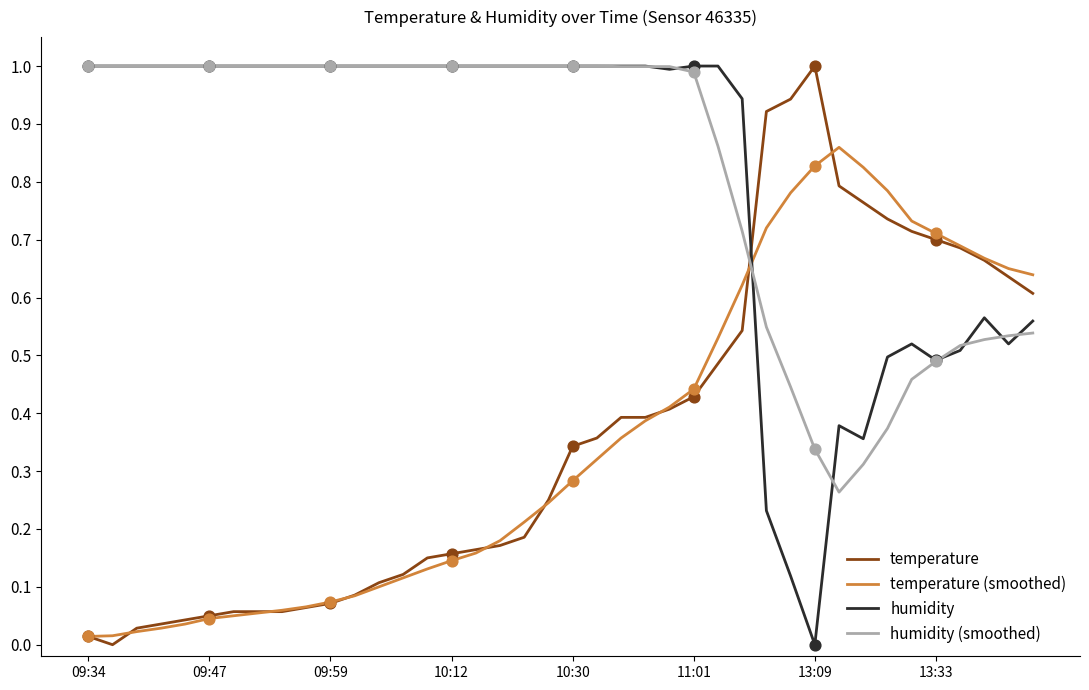

What is the highest value of the humidity (smoothed) series?

1.0